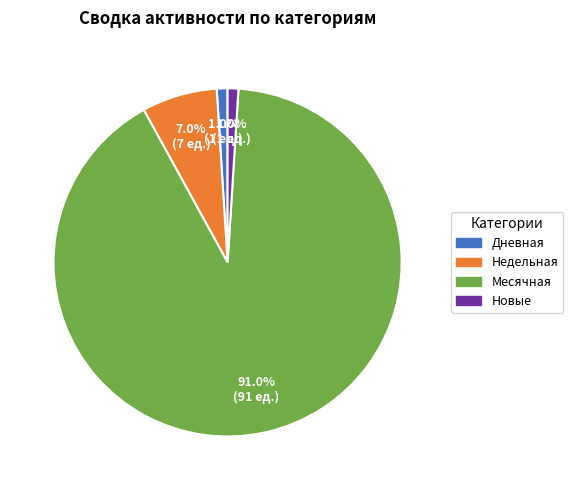

Is there a majority slice in this chart?

Yes